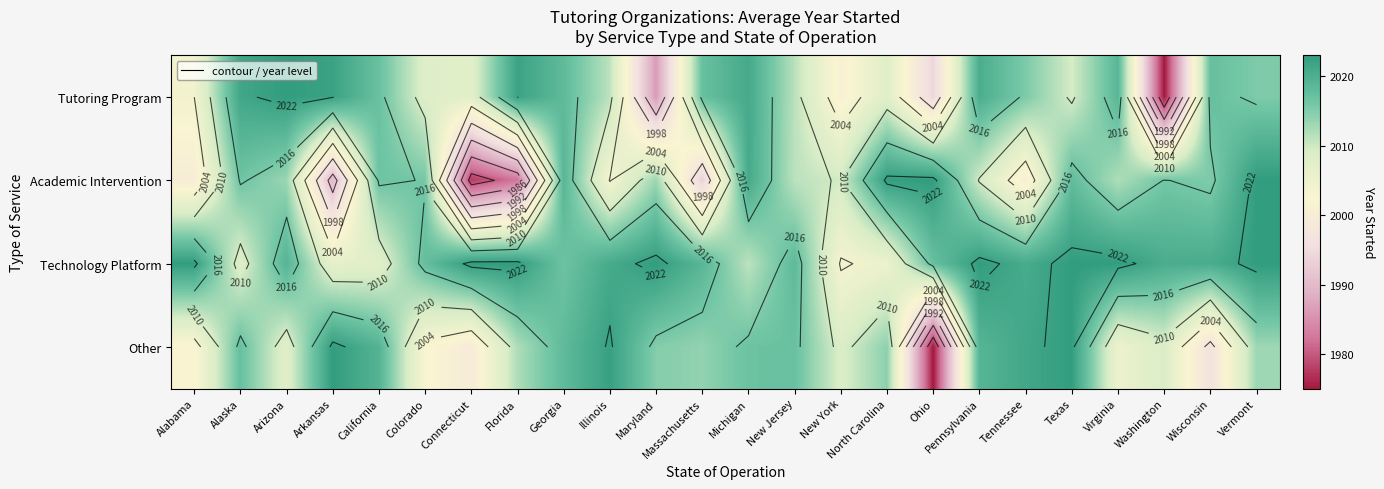

Where is Tutoring Program nearest to the value 1999?

New York